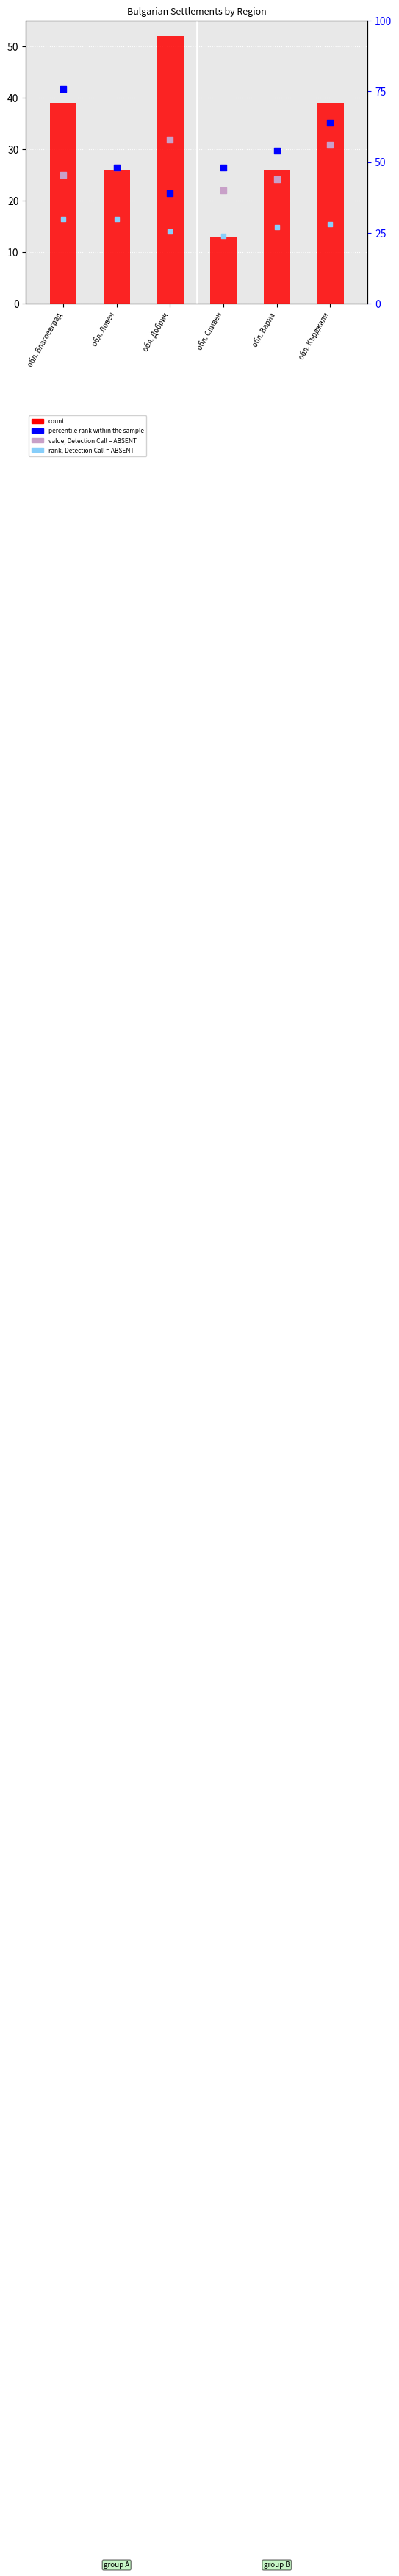

What are all the series names shown in the legend?

count, percentile rank within the sample, value, Detection Call = ABSENT, rank, Detection Call = ABSENT